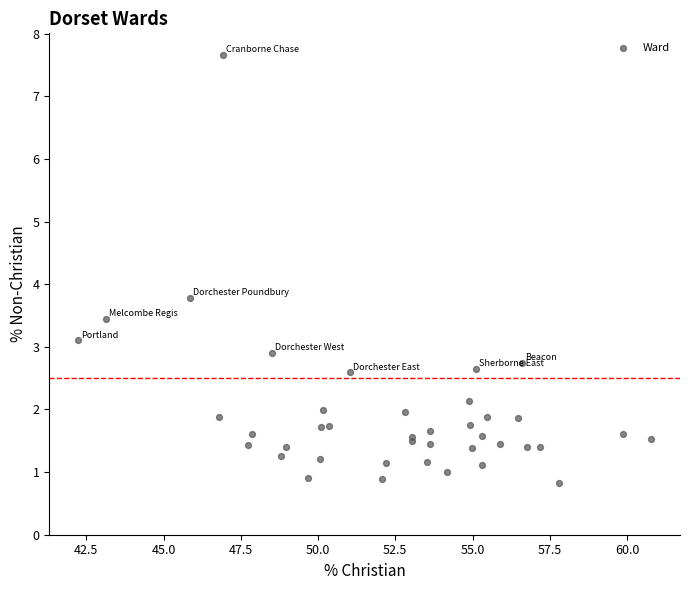

What Y value in the scatter plot is closest to 4?

3.8